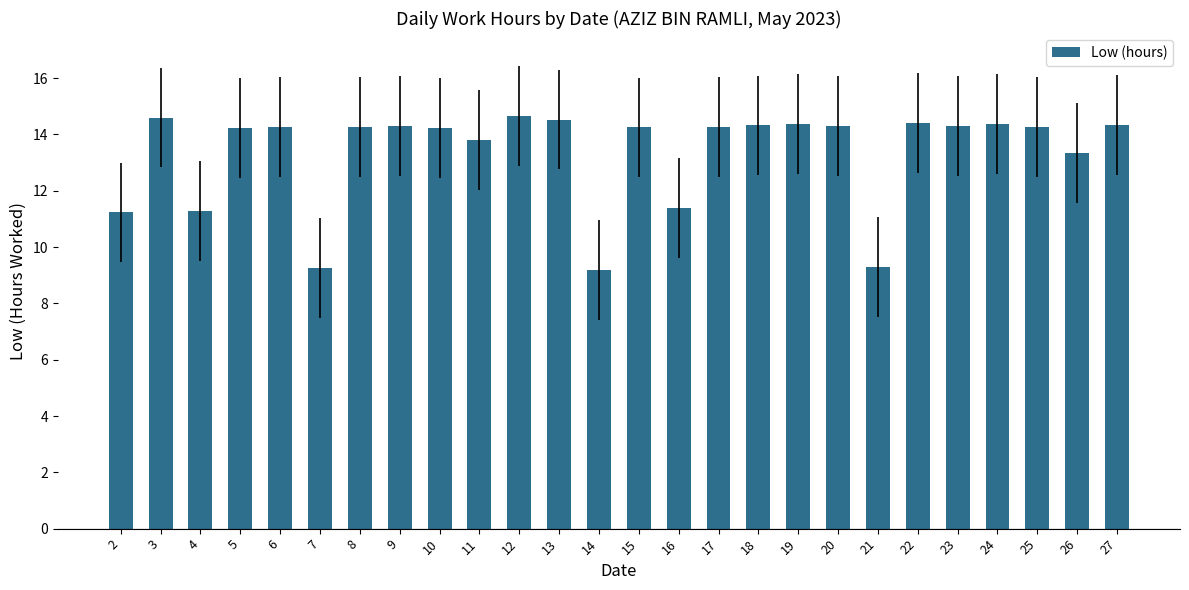

How many series are shown in this chart?

1